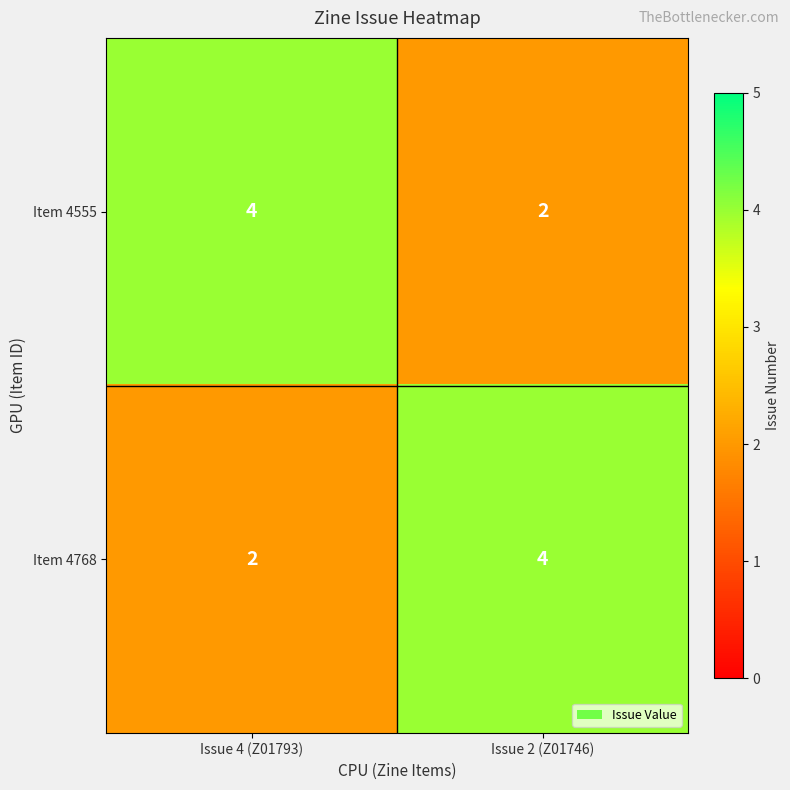

Reading left to right, transcribe all the data shown in this chart.

Item 4555: 4	2
Item 4768: 2	4